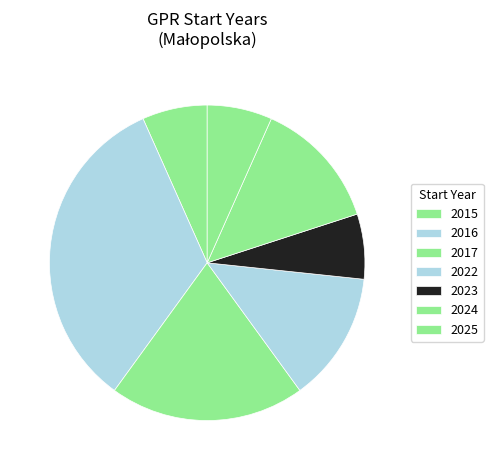

The 2022 slice represents 26% of the pie. True or false?

False